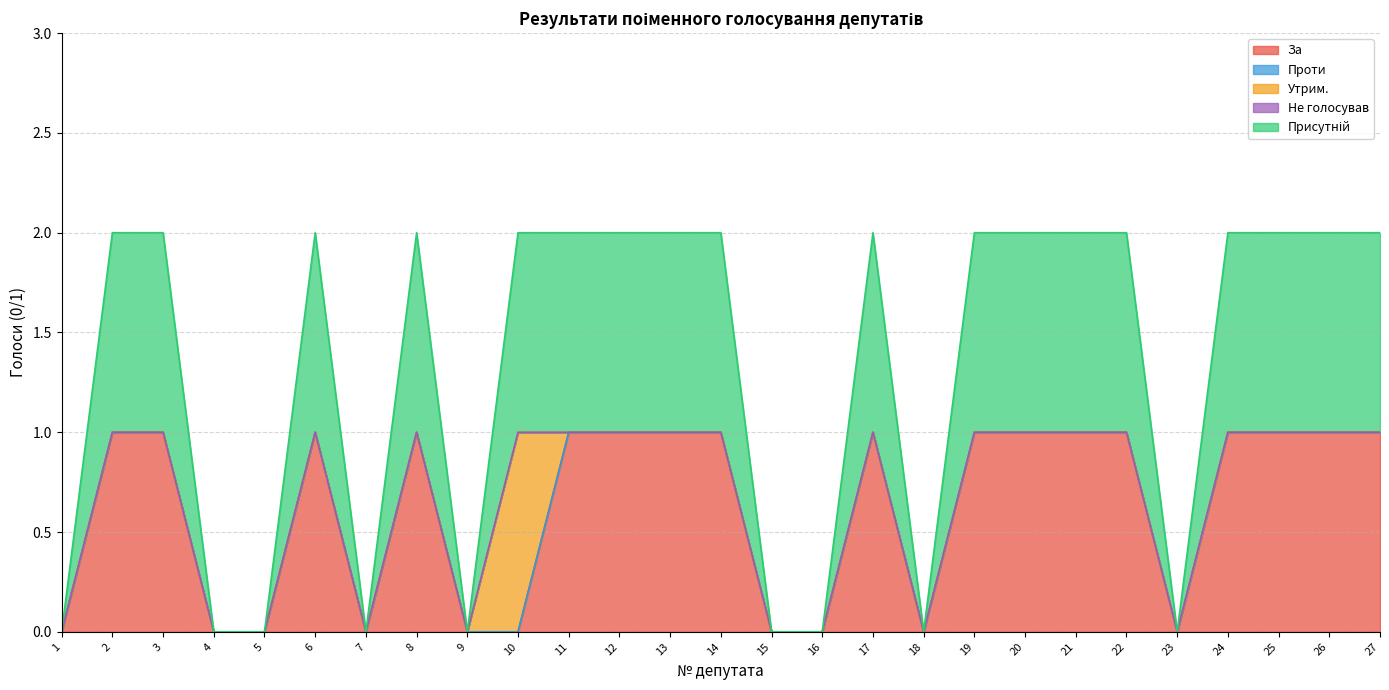

The Утрим. series shows 0 at 11. True or false?

True